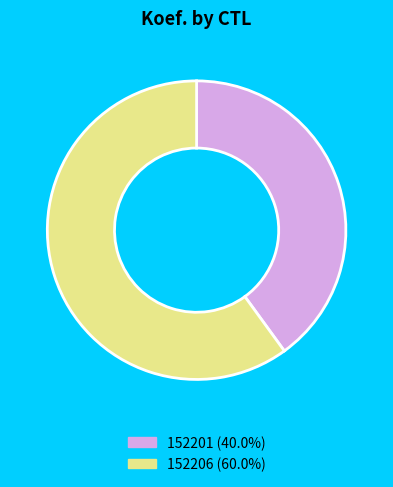

Rank the categories by value from highest to lowest.

152206, 152201